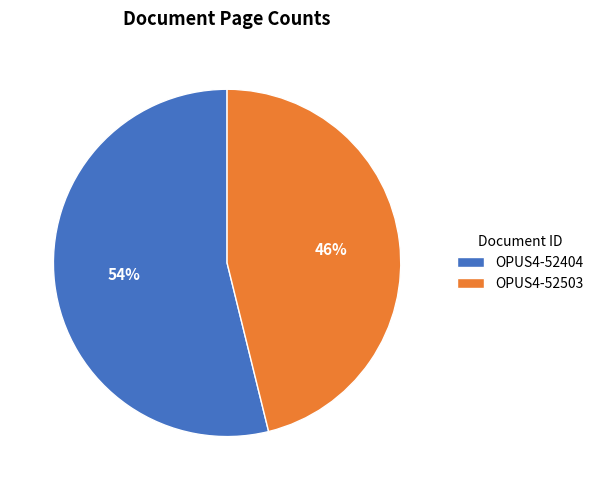

Count the number of slices in the pie.

2